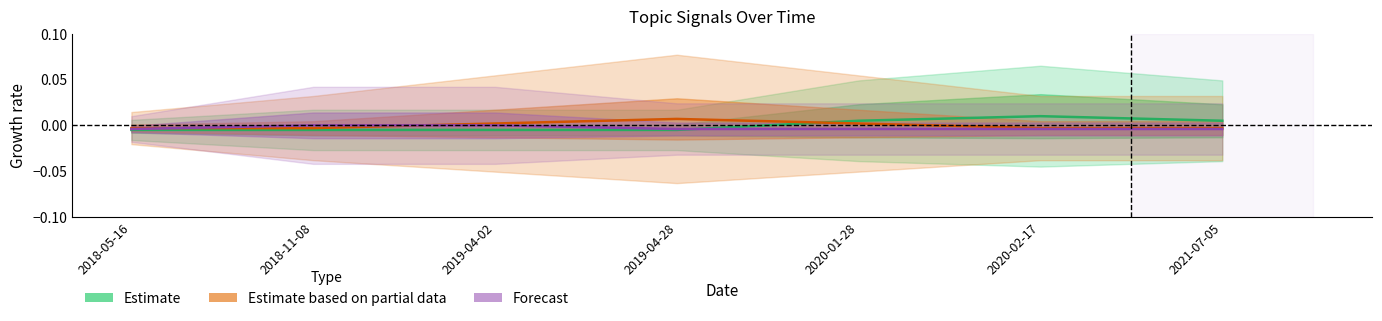

Which series ends up on top after the final intersection of Estimate based on partial data and Forecast?

Estimate based on partial data